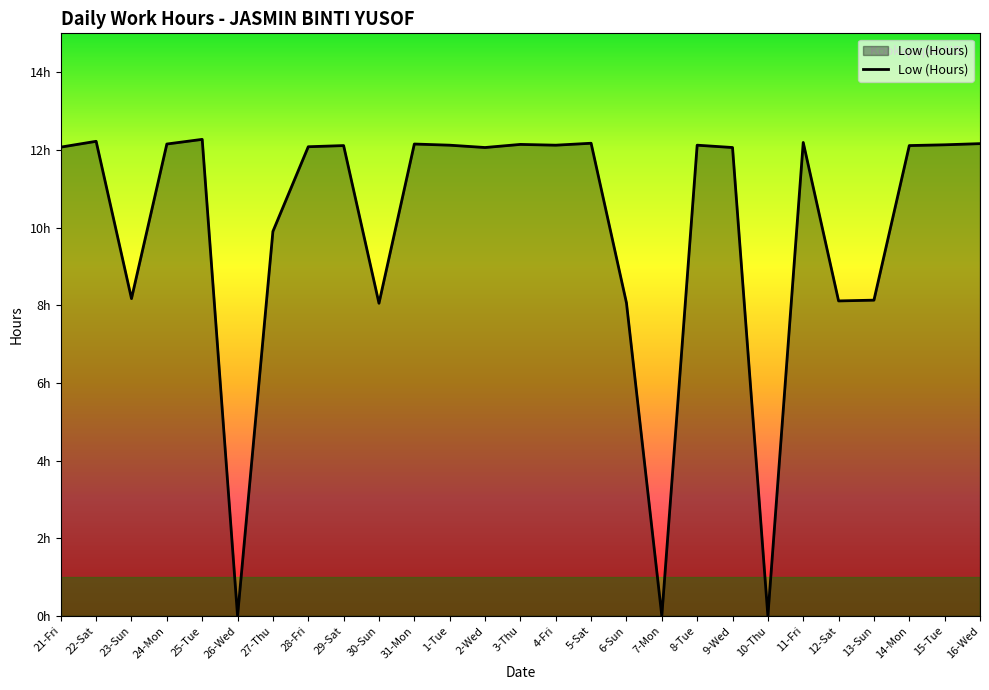

Approximately how many times larger is the value at 24-Mon compared to 31-Mon?

1.0